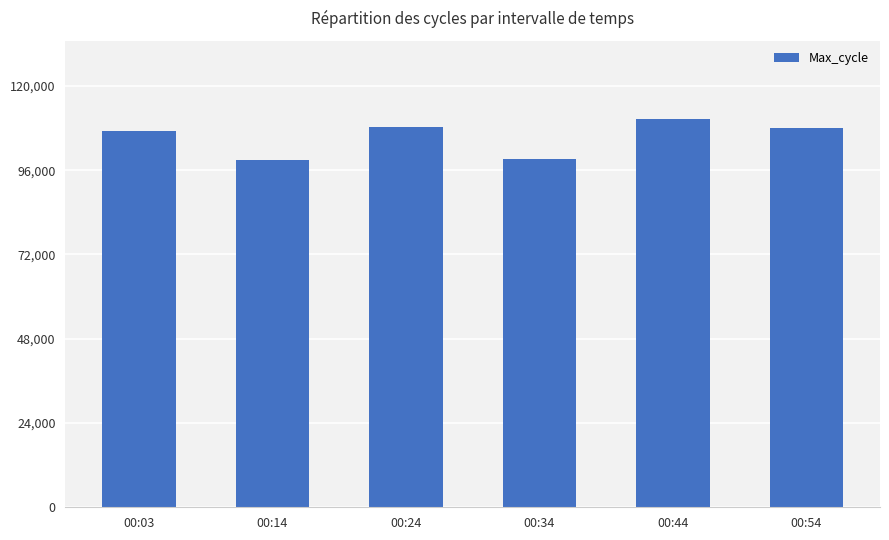

What is the value of the 5th bar from the left?

110735